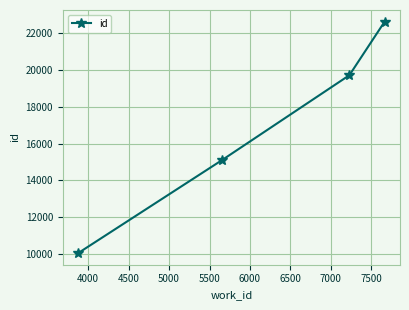

How many values are below 19723?

2